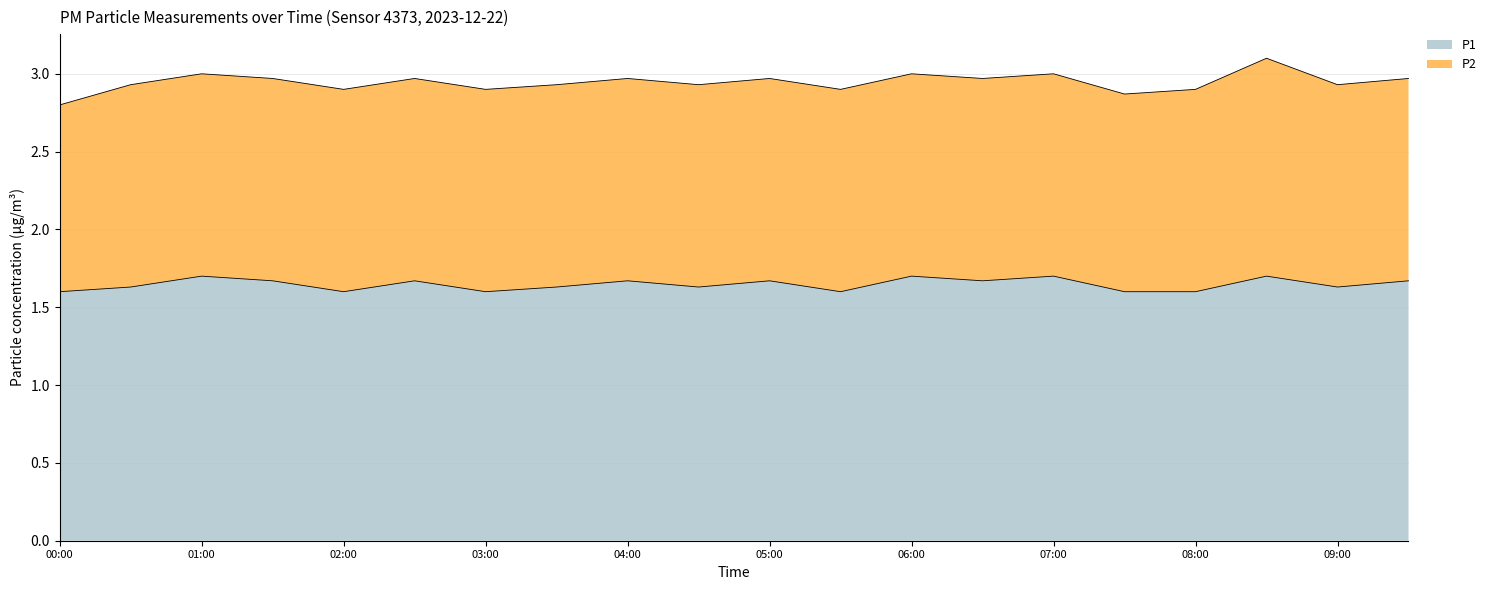

Is it true that the value at 01:30 is 2.2?

False